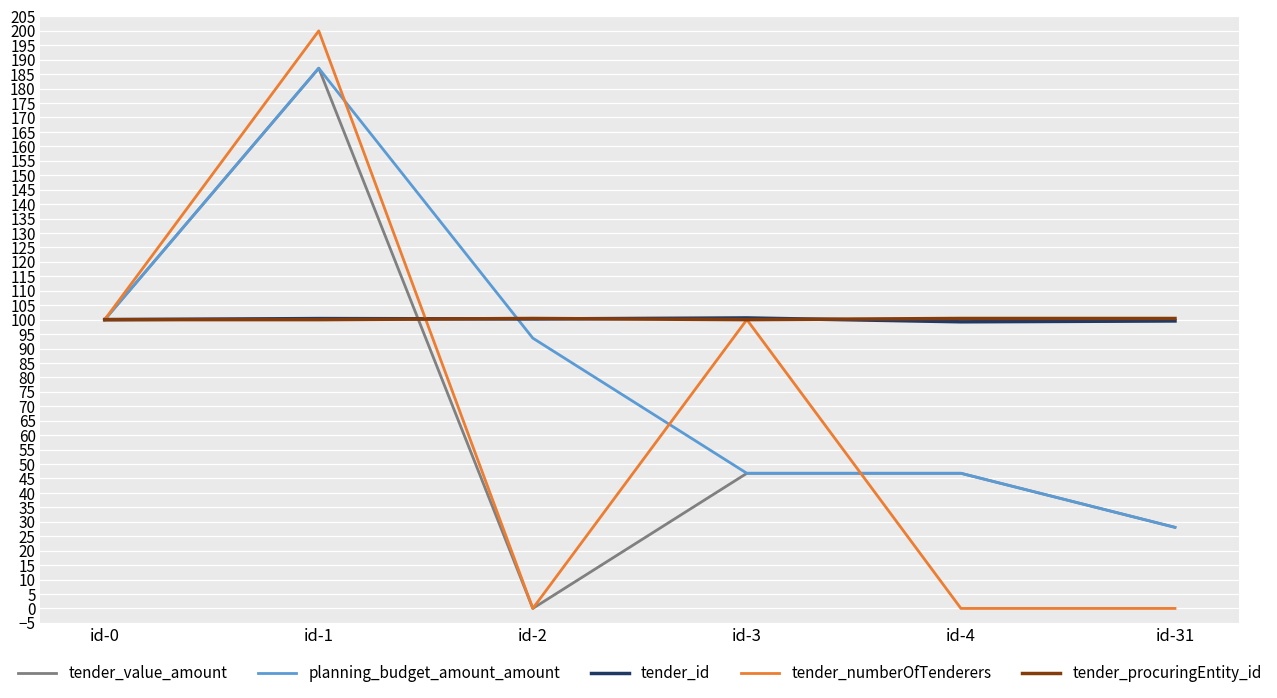

Is the value of tender_numberOfTenderers at id-4 greater than the value of tender_procuringEntity_id at id-4?

No